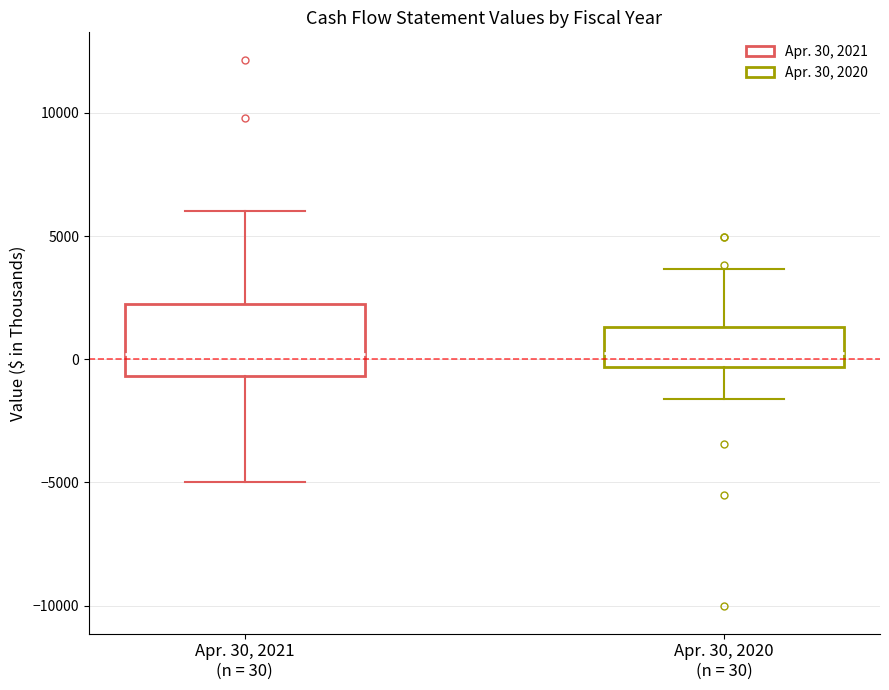

Which box is the tallest, from its lower edge to its upper edge?

Apr. 30, 2021 (n = 30)